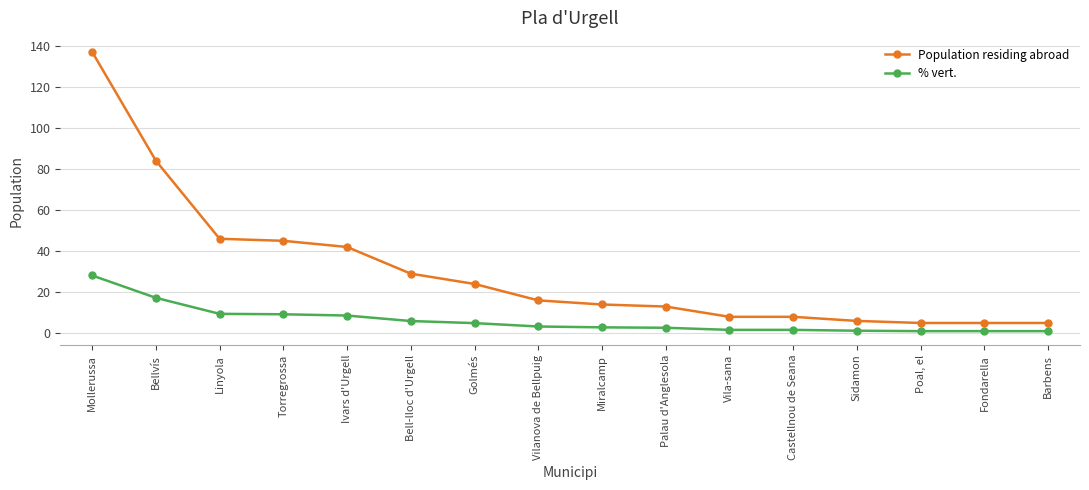

Rank the series by their maximum value, from highest to lowest.

Population residing abroad, % vert.